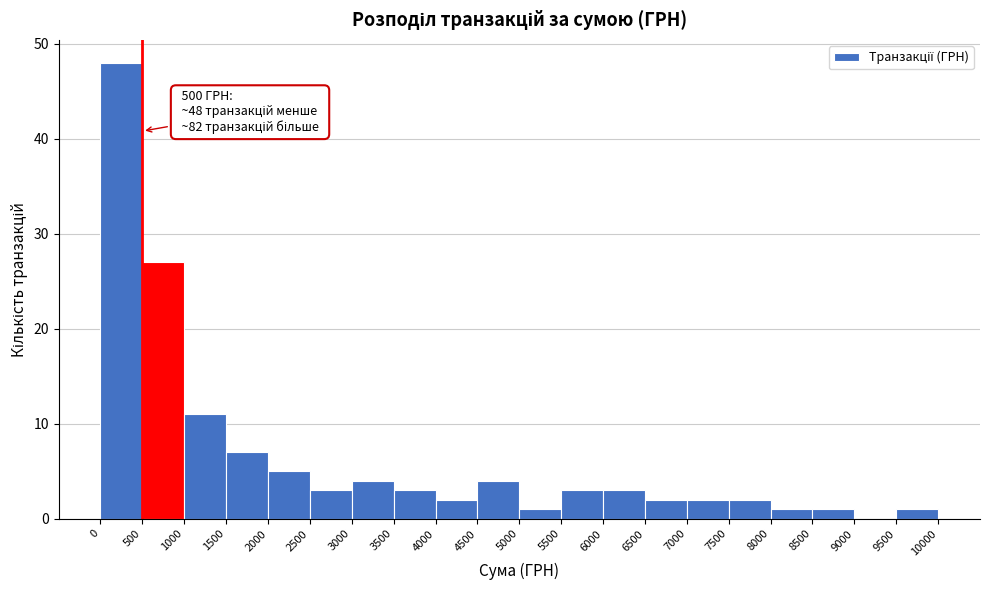

Which range on the x-axis has the tallest bar?

0 to 500